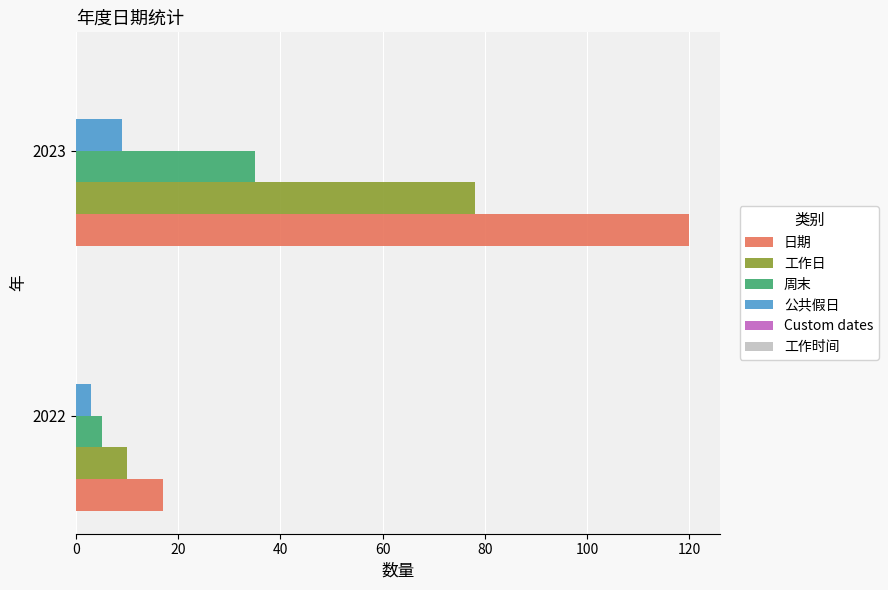

Which series has the widest spread of values?

日期